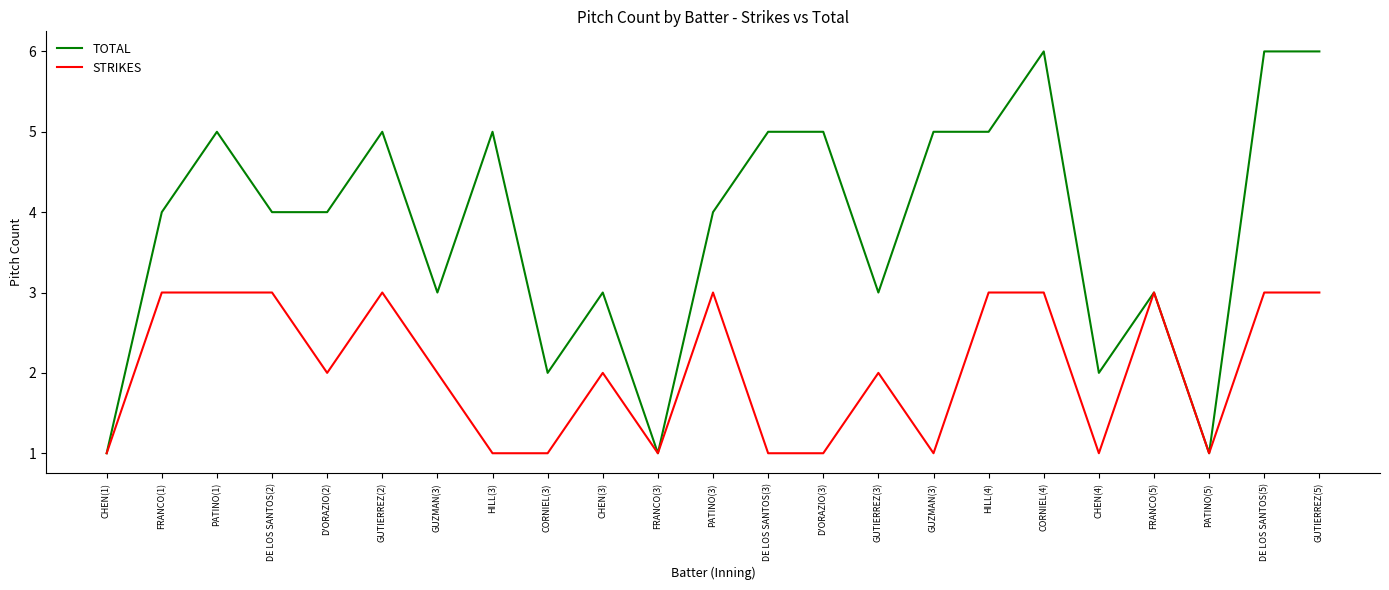

Read the TOTAL value at FRANCO(3).

1